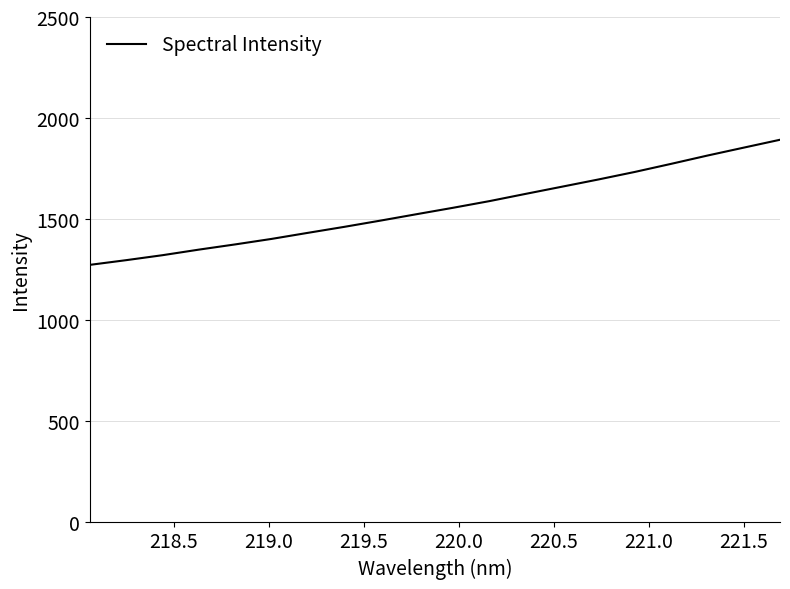

What is the difference between the maximum and minimum values?

619.9